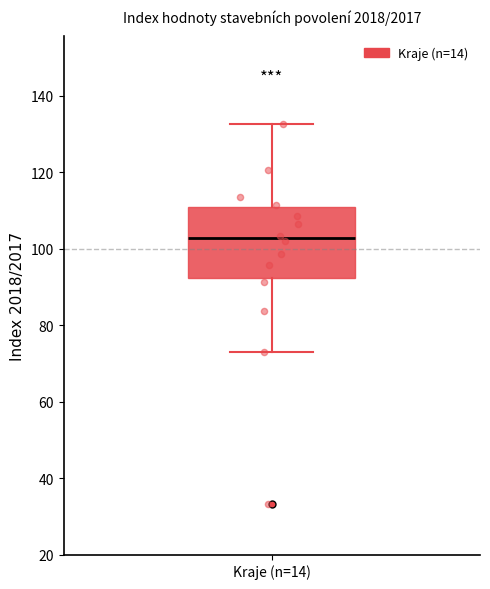

Read this box plot against the y-axis: the position of the median line, the range covered by the box, and the ends of both whiskers. The values are not printed on the chart, so give them approximately, as read against the axis.

median 102, box 92 to 110, whiskers 72 to 132